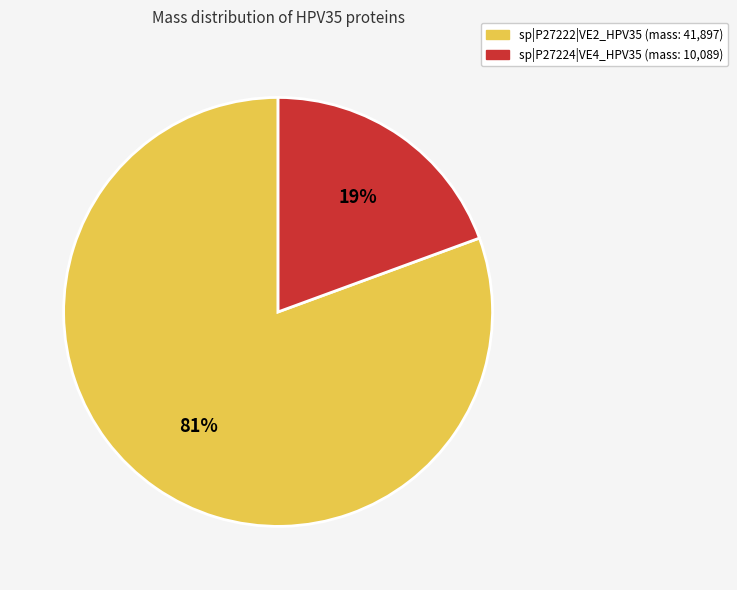

What is the smallest slice in the pie chart?

sp|P27224|VE4_HPV35